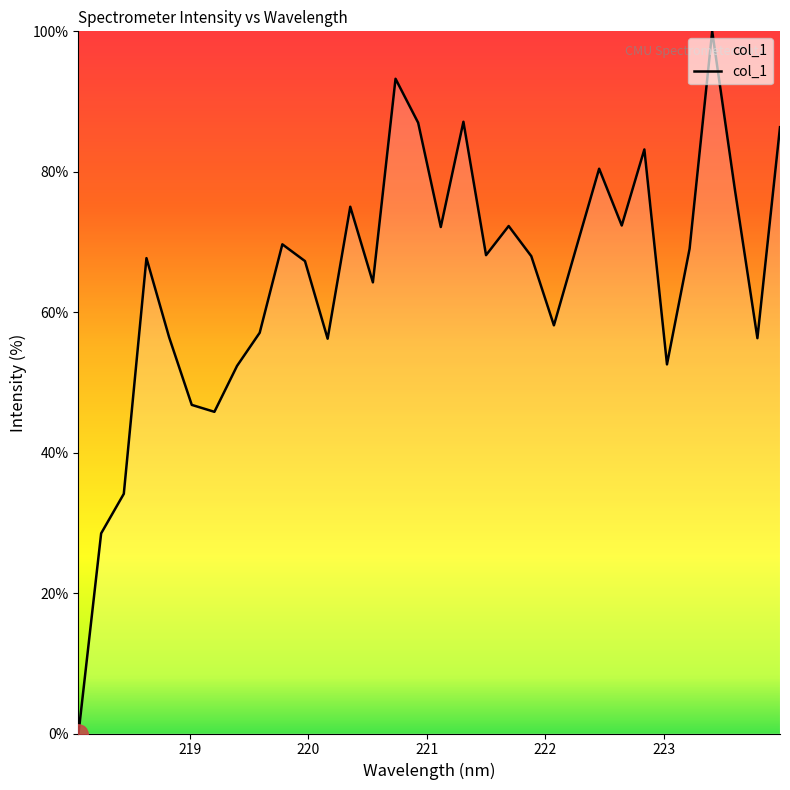

What is the maximum value shown in the chart?

100.0